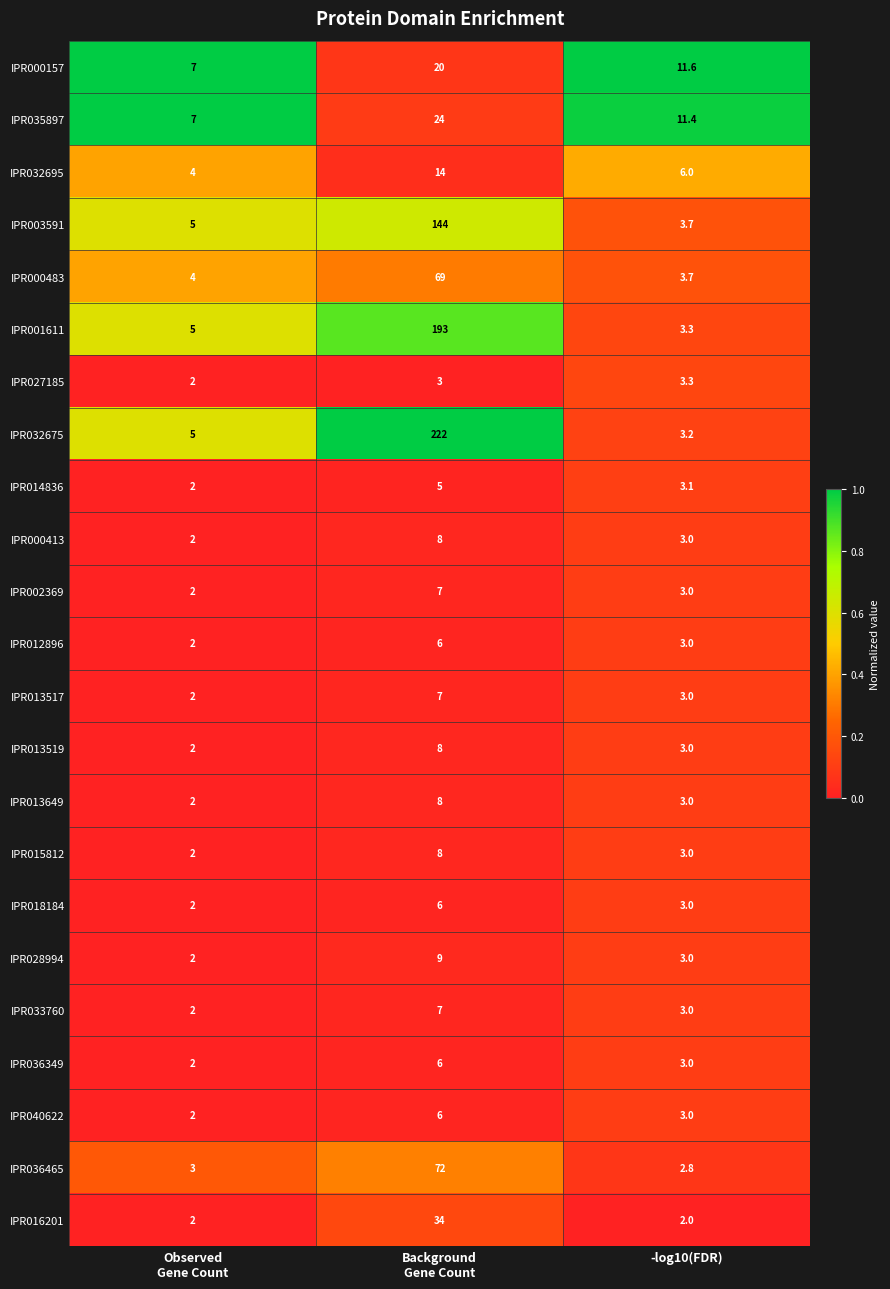

The value of IPR028994 at -log10(FDR) is 5.2. True or false?

False